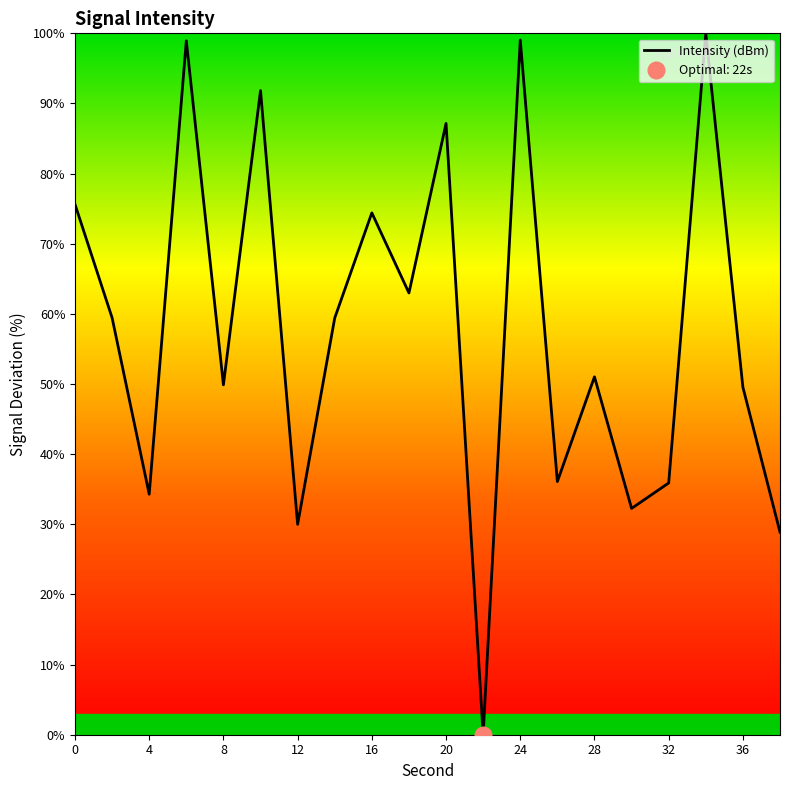

How many points are lower than both their immediate neighbors (excluding endpoints)?

7